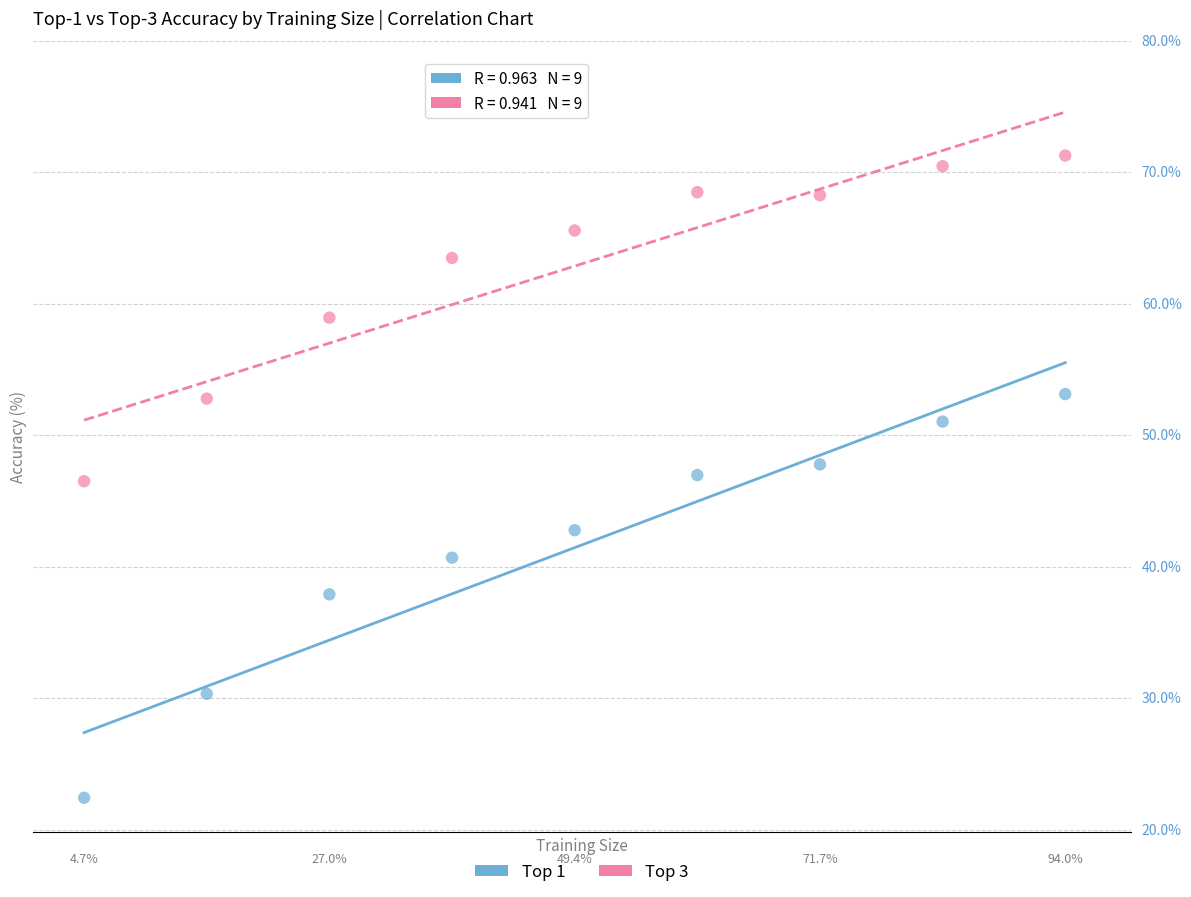

Which series reaches the maximum Y coordinate?

Top 3